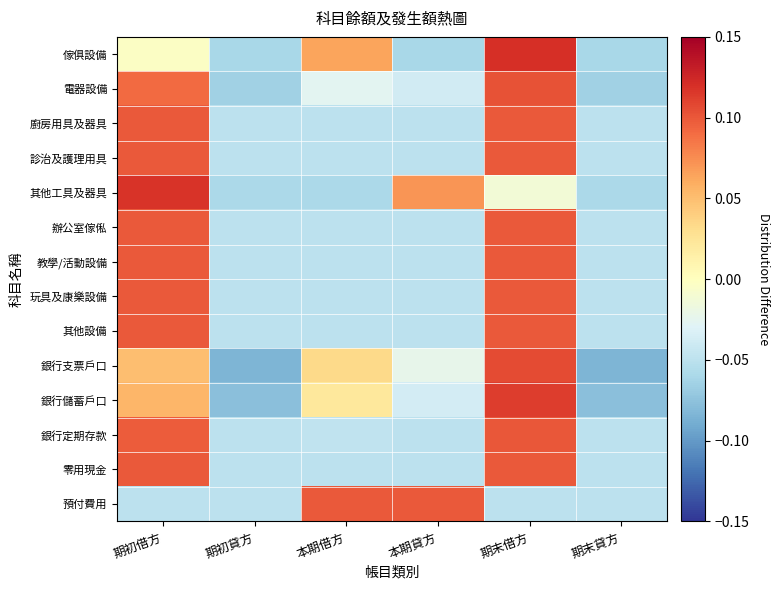

Reading left to right, transcribe all the data shown in this chart.

傢俱設備: 期初借方=-0.0	期初貸方=-0.1	本期借方=0.1	本期貸方=-0.1	期末借方=0.1	期末貸方=-0.1
電器設備: 期初借方=0.1	期初貸方=-0.1	本期借方=-0.0	本期貸方=-0.0	期末借方=0.1	期末貸方=-0.1
廚房用具及器具: 期初借方=0.1	期初貸方=-0.0	本期借方=-0.0	本期貸方=-0.0	期末借方=0.1	期末貸方=-0.0
診治及護理用具: 期初借方=0.1	期初貸方=-0.0	本期借方=-0.0	本期貸方=-0.0	期末借方=0.1	期末貸方=-0.0
其他工具及器具: 期初借方=0.1	期初貸方=-0.1	本期借方=-0.1	本期貸方=0.1	期末借方=-0.0	期末貸方=-0.1
辦公室傢俬: 期初借方=0.1	期初貸方=-0.0	本期借方=-0.0	本期貸方=-0.0	期末借方=0.1	期末貸方=-0.0
教學/活動設備: 期初借方=0.1	期初貸方=-0.0	本期借方=-0.0	本期貸方=-0.0	期末借方=0.1	期末貸方=-0.0
玩具及康樂設備: 期初借方=0.1	期初貸方=-0.0	本期借方=-0.0	本期貸方=-0.0	期末借方=0.1	期末貸方=-0.0
其他設備: 期初借方=0.1	期初貸方=-0.0	本期借方=-0.0	本期貸方=-0.0	期末借方=0.1	期末貸方=-0.0
銀行支票戶口: 期初借方=0.1	期初貸方=-0.1	本期借方=0.0	本期貸方=-0.0	期末借方=0.1	期末貸方=-0.1
銀行儲蓄戶口: 期初借方=0.1	期初貸方=-0.1	本期借方=0.0	本期貸方=-0.0	期末借方=0.1	期末貸方=-0.1
銀行定期存款: 期初借方=0.1	期初貸方=-0.1	本期借方=-0.0	本期貸方=-0.1	期末借方=0.1	期末貸方=-0.1
零用現金: 期初借方=0.1	期初貸方=-0.0	本期借方=-0.0	本期貸方=-0.0	期末借方=0.1	期末貸方=-0.0
預付費用: 期初借方=-0.0	期初貸方=-0.0	本期借方=0.1	本期貸方=0.1	期末借方=-0.0	期末貸方=-0.0